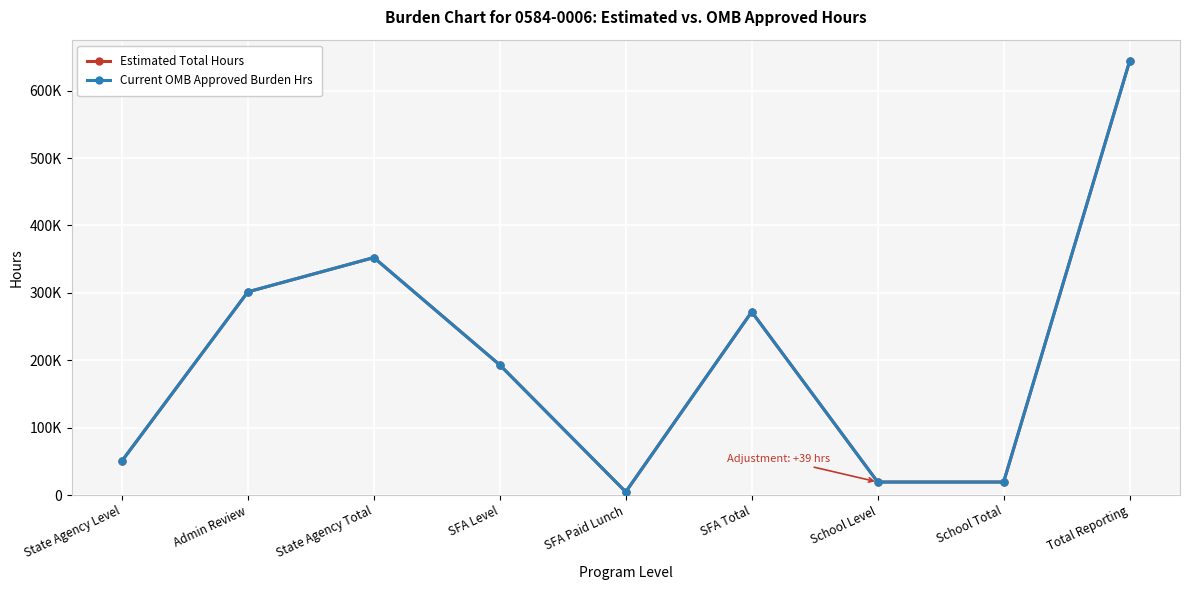

Rank the series by their maximum value, from lowest to highest.

Current OMB Approved Burden Hrs, Estimated Total Hours